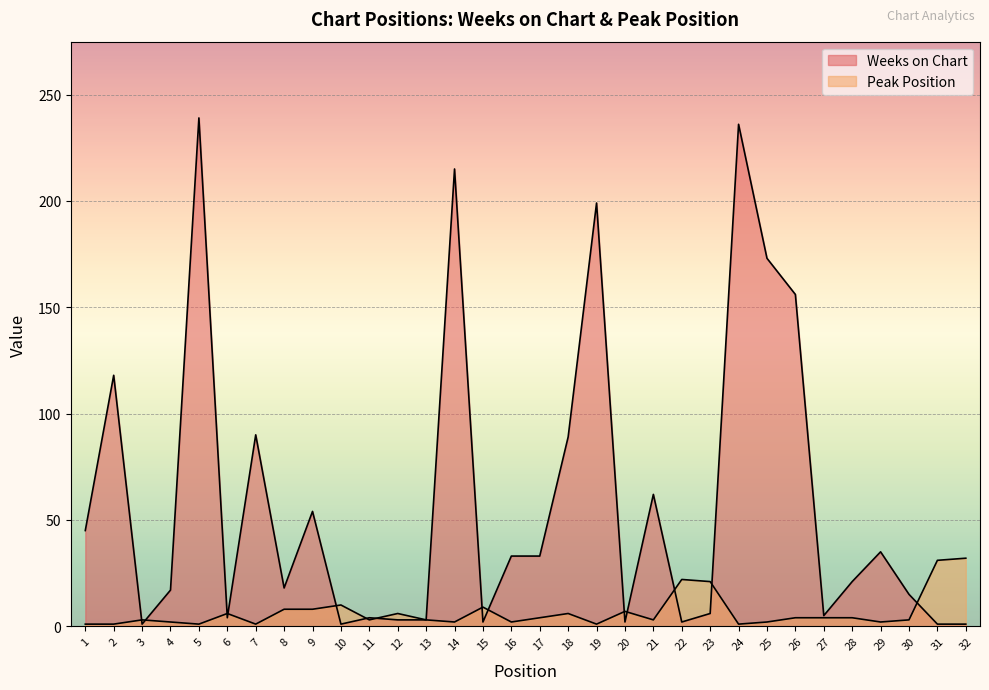

Reading left to right, extract all data points from this chart.

Weeks on Chart: 45	118	1	17	239	4	90	18	54	1	4	3	3	215	2	33	33	89	199	2	62	2	6	236	173	156	5	21	35	15	1	1
Peak Position: 1	1	3	2	1	6	1	8	8	10	3	6	3	2	9	2	4	6	1	7	3	22	21	1	2	4	4	4	2	3	31	32